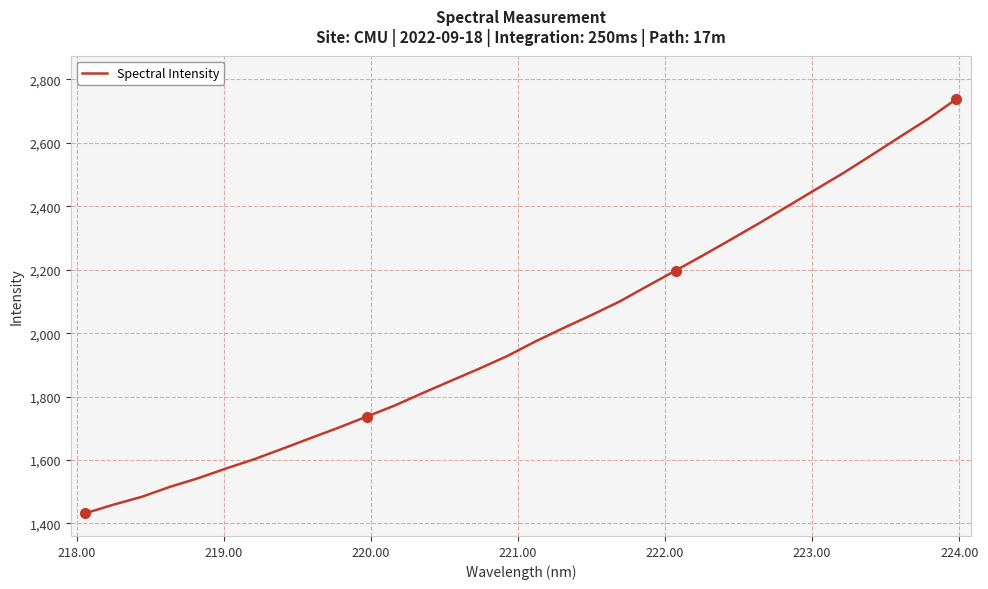

What is the maximum value shown in the chart?

2737.7